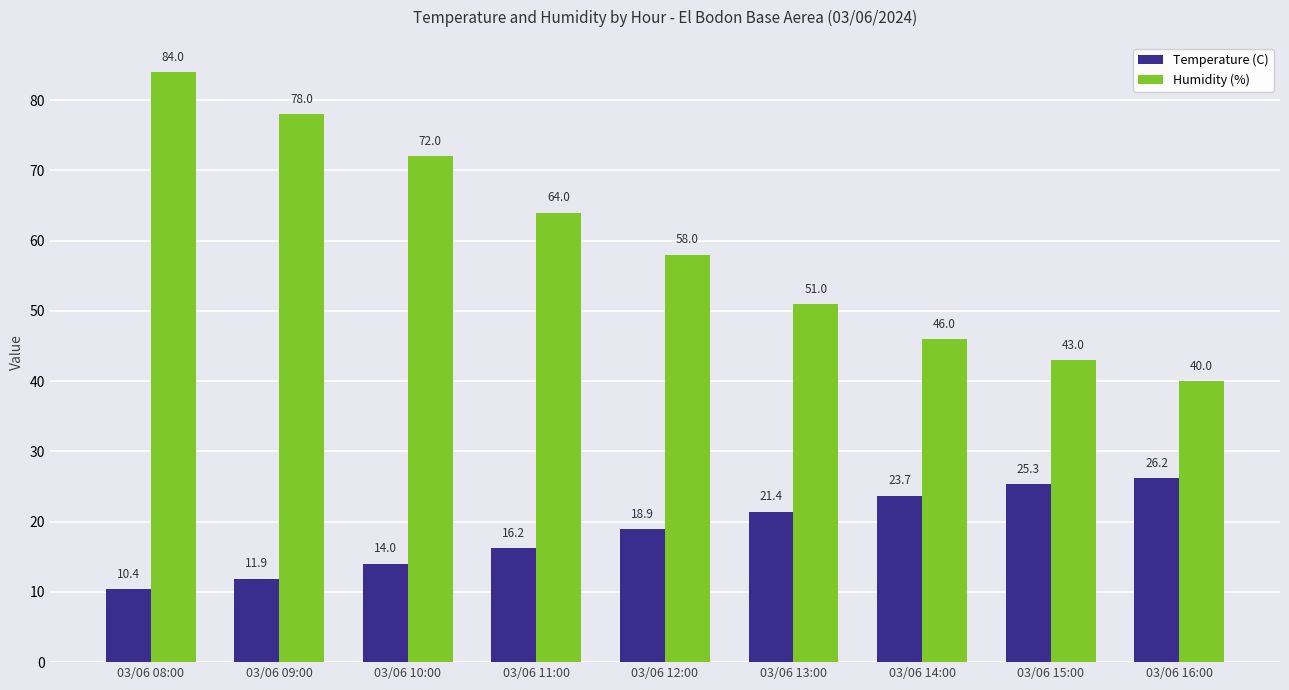

Rank the series at 03/06 13:00 from lowest to highest value.

Temperature (C), Humidity (%)